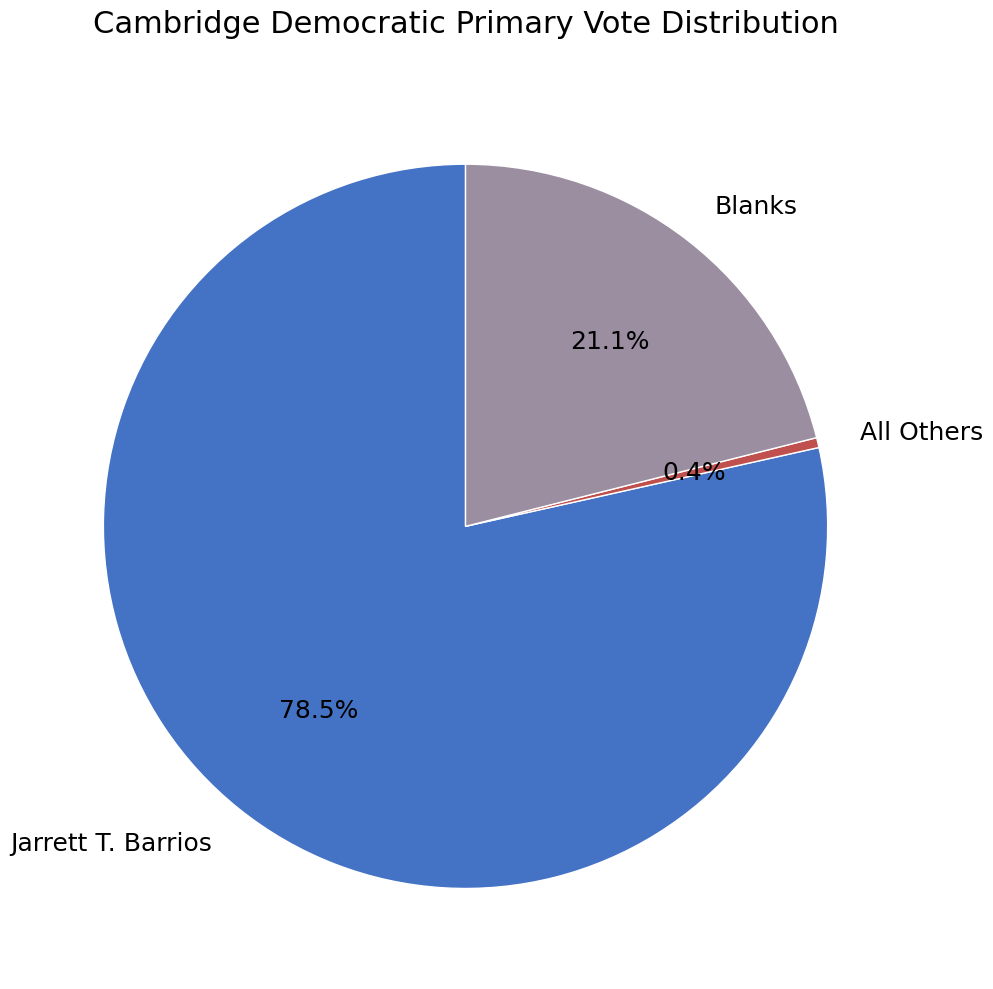

How many slices are in this pie chart?

3